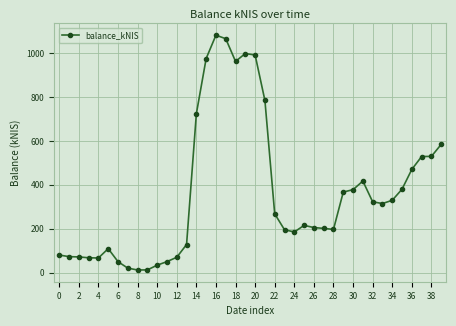

What is the maximum value shown in the chart?

1082.1